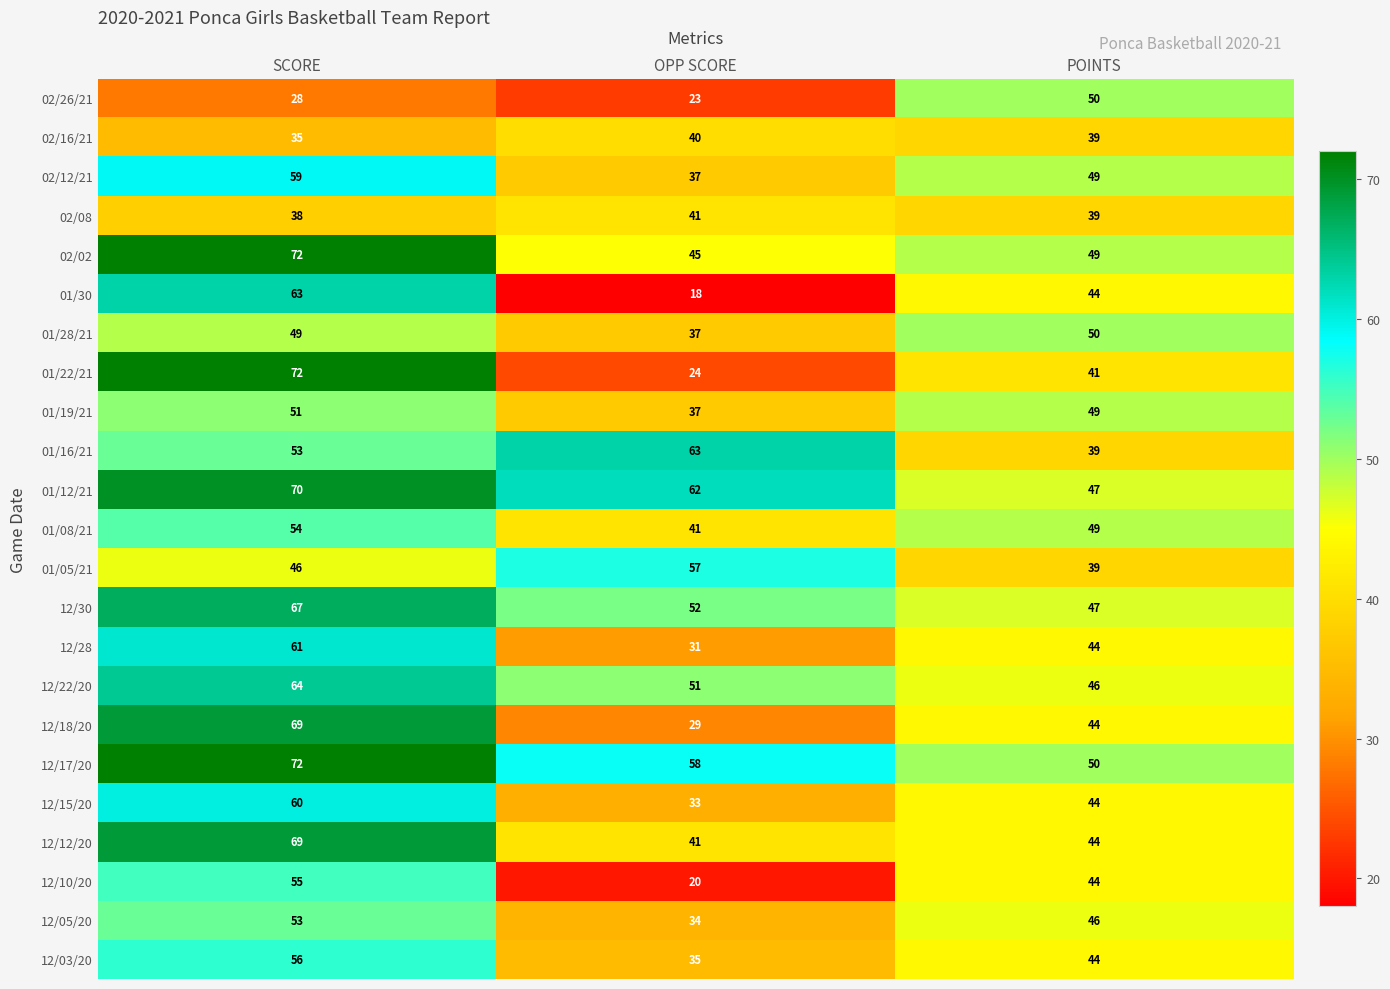

Which series changed the most between OPP SCORE and POINTS?

02/26/21